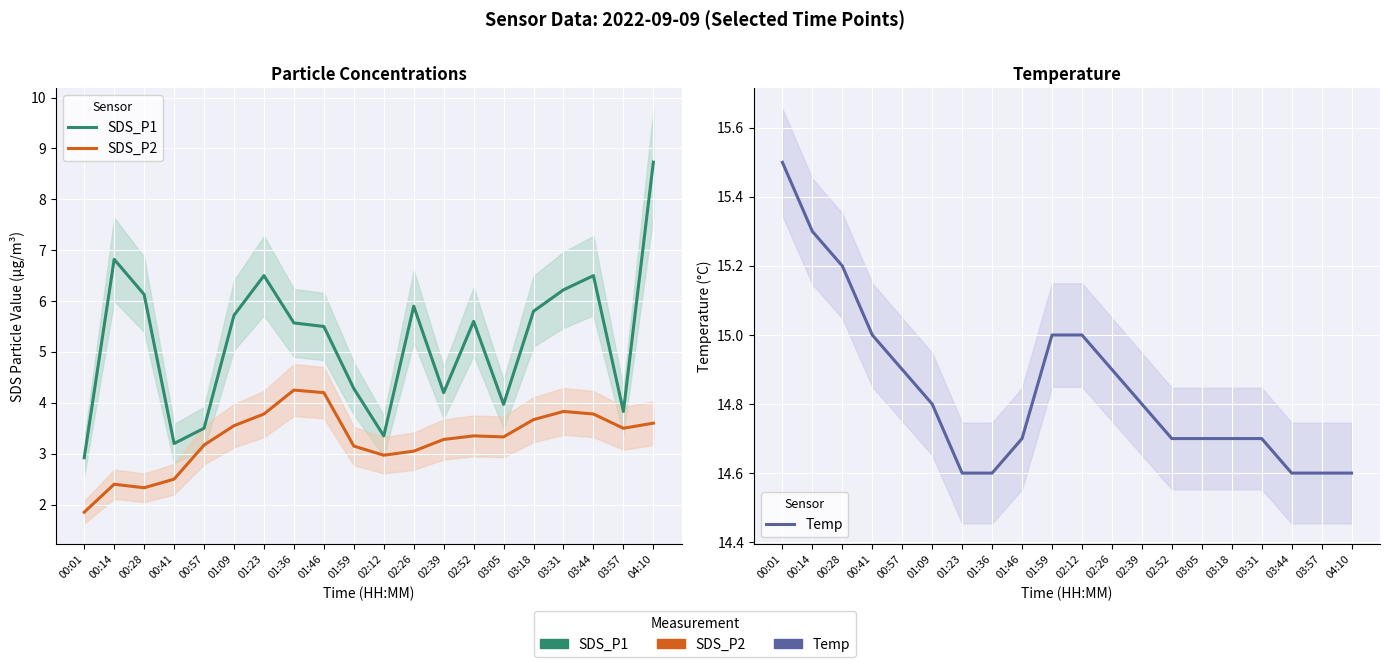

Is this an area chart (filled region under the line)?

No